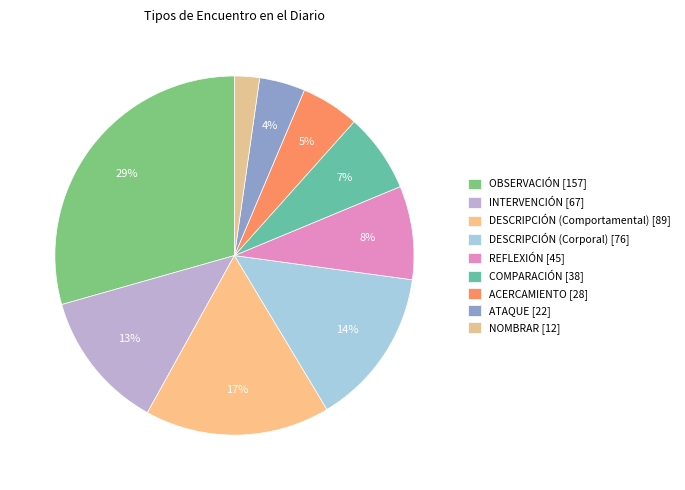

How many segments does this pie chart have?

9